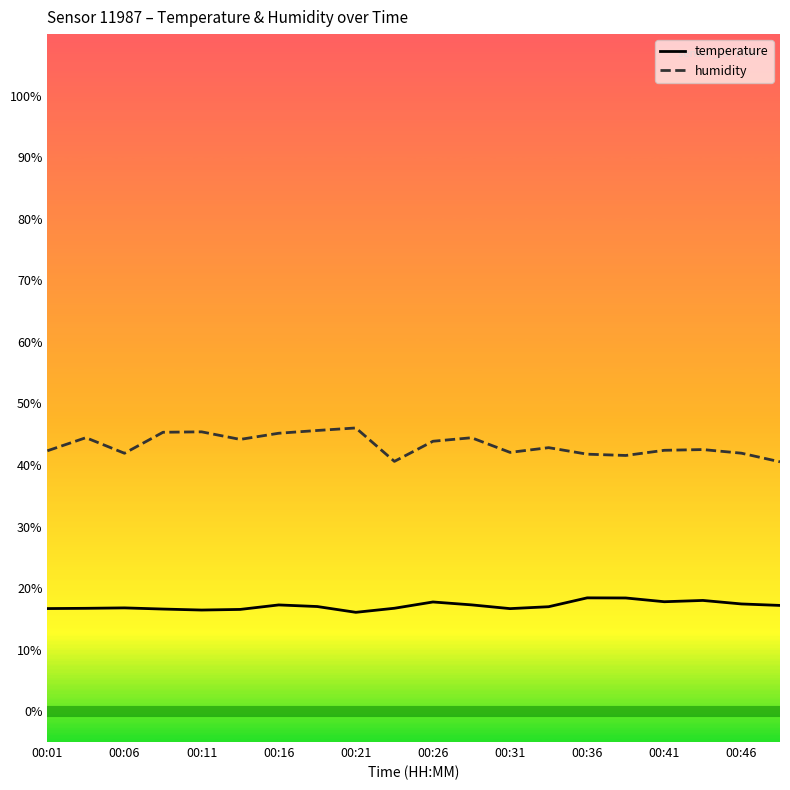

True or false: temperature and humidity cross at least once.

False